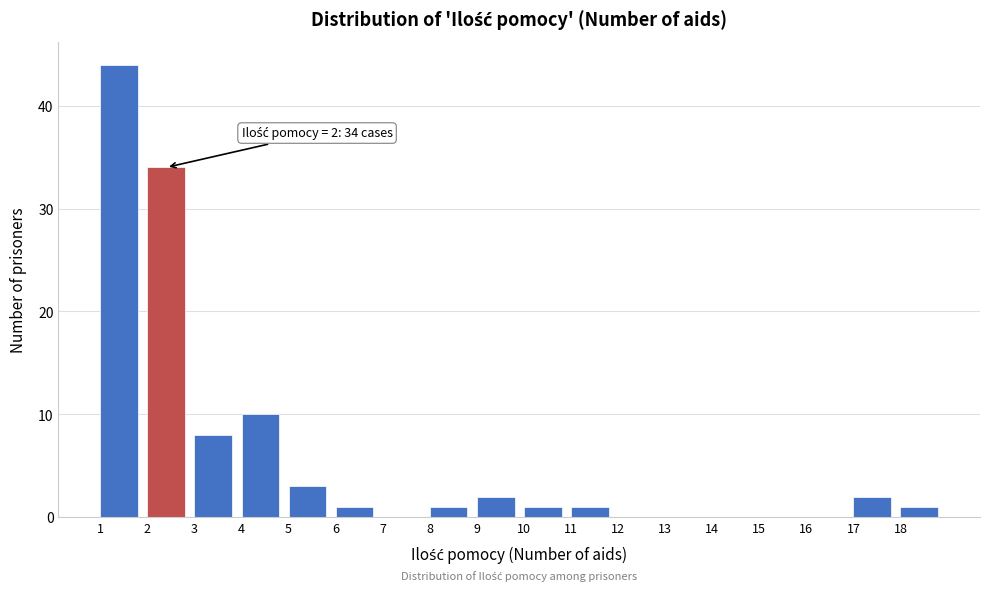

Which range on the x-axis has the tallest bar?

1 to 2